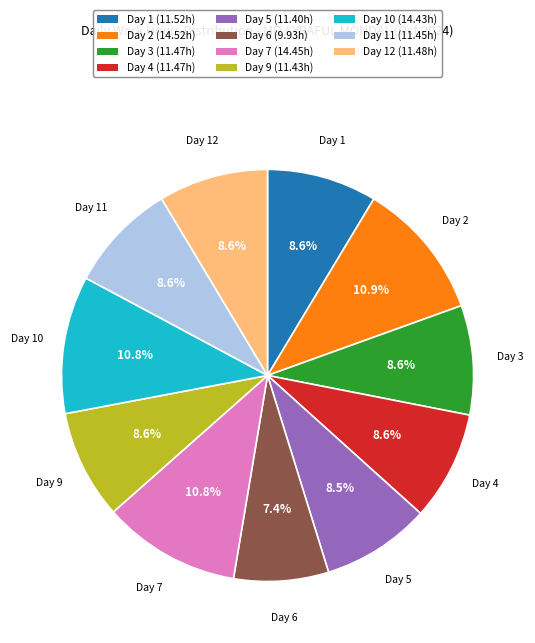

Is there any slice that represents more than half of the pie?

No